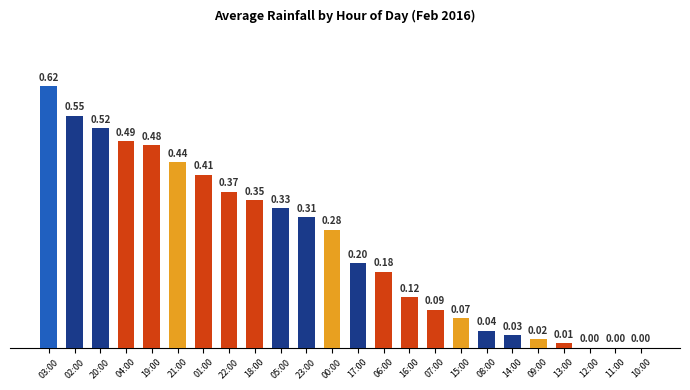

Is it true that the value at 17:00 is 0.2?

True